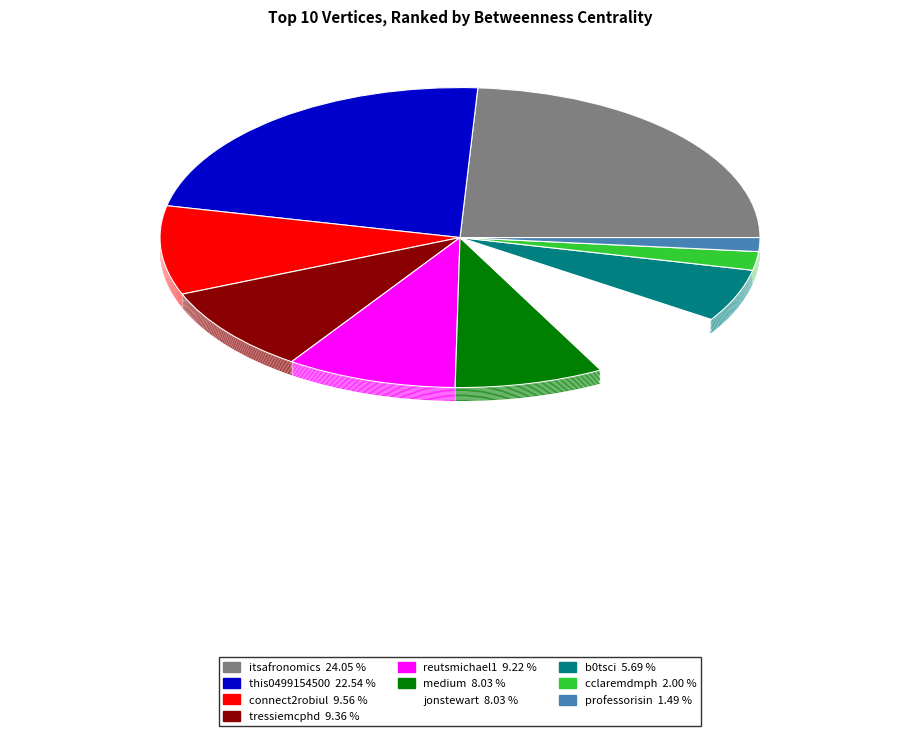

How many segments does this pie chart have?

10